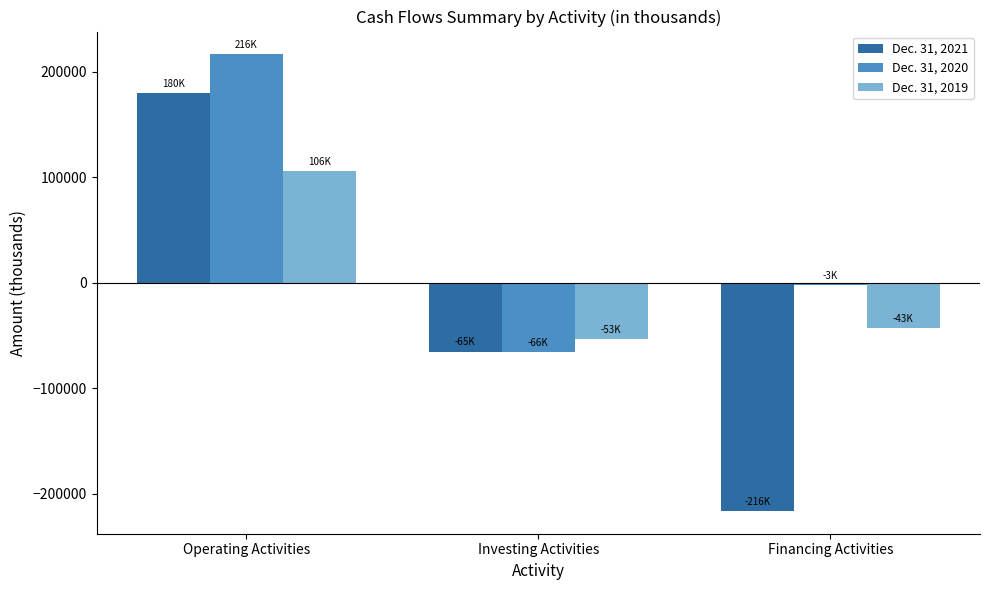

Rank the categories by Dec. 31, 2019 value from highest to lowest.

Operating Activities, Financing Activities, Investing Activities